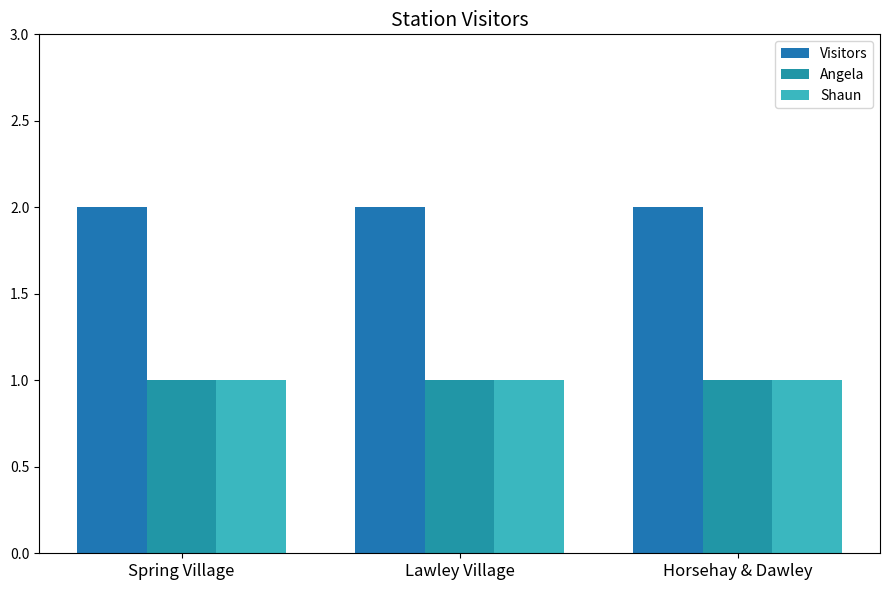

What is the value of the Angela bar at the 3rd from the left?

1